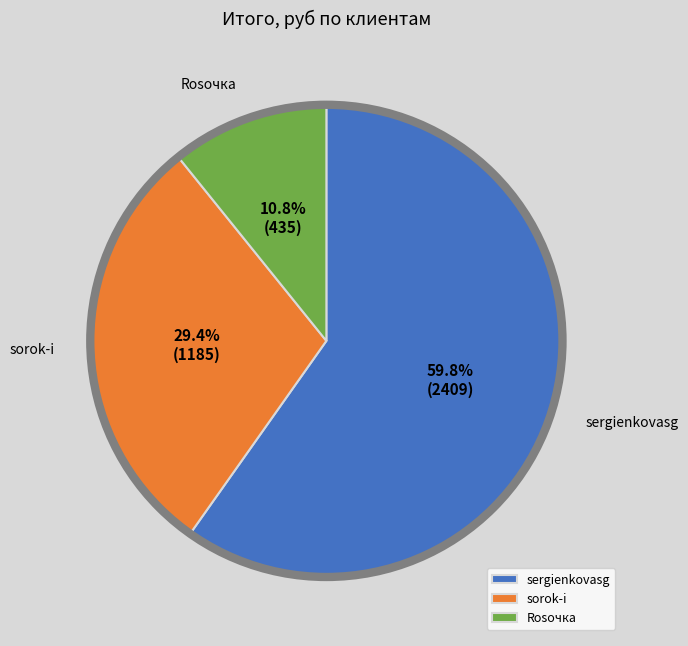

Combined, do sorok-i and sergienkovasg account for over 50%?

Yes